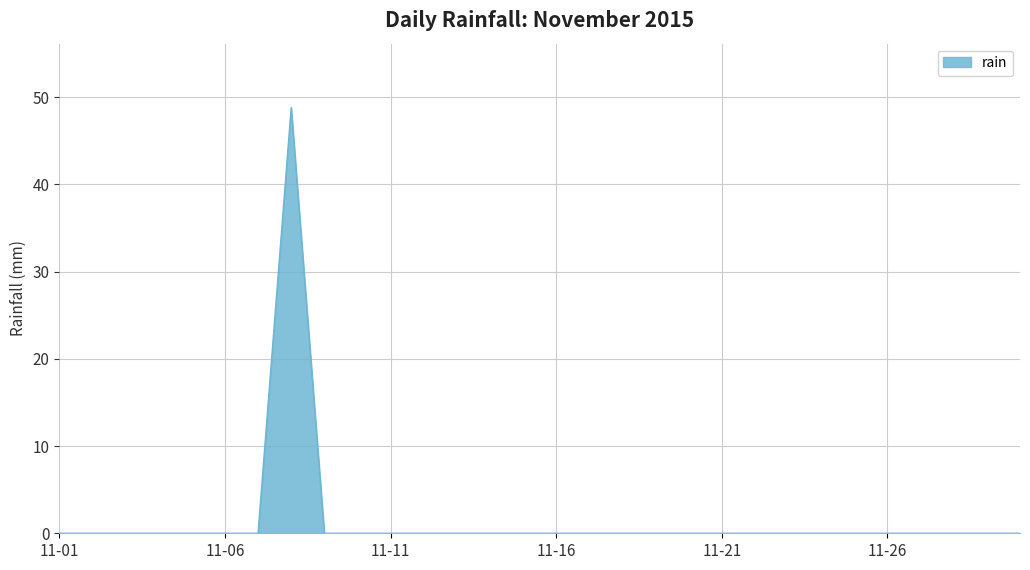

How many distinct data groups are displayed?

1